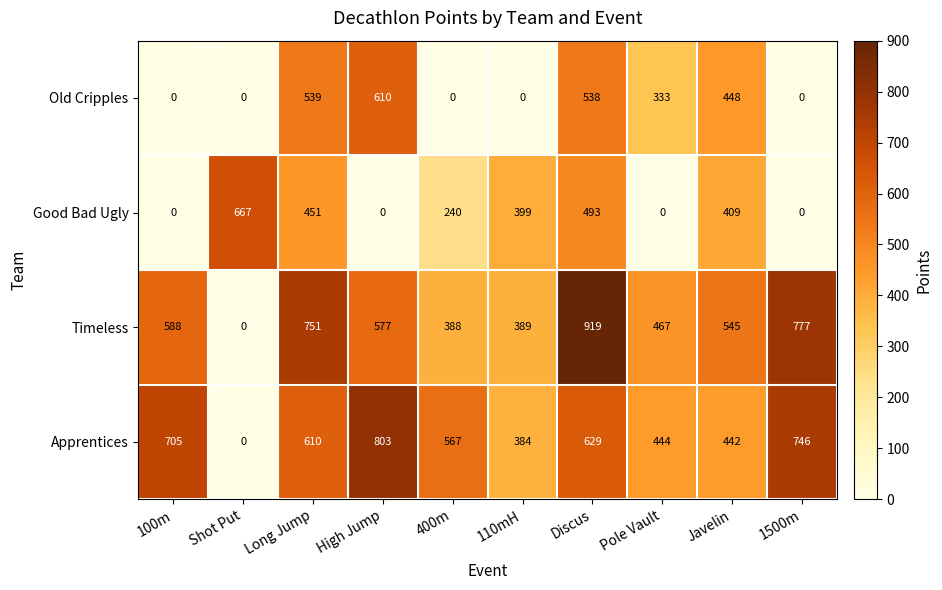

What is the sum of all Apprentices values?

5330